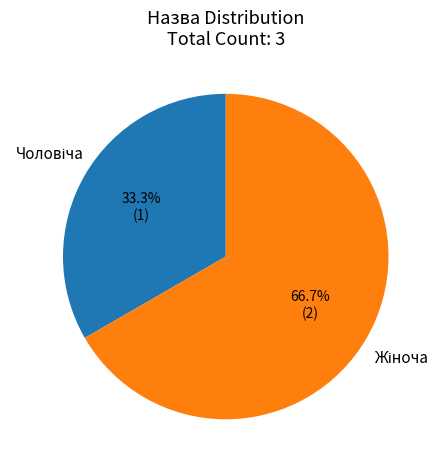

Is there a majority slice in this chart?

Yes